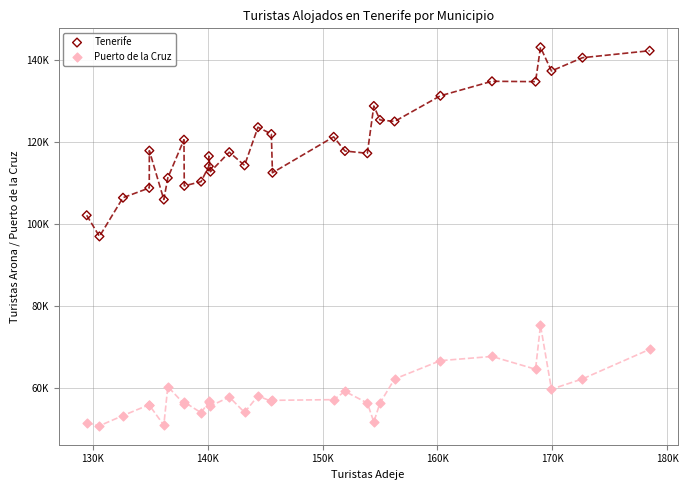

Which series reaches the maximum Y coordinate?

Tenerife